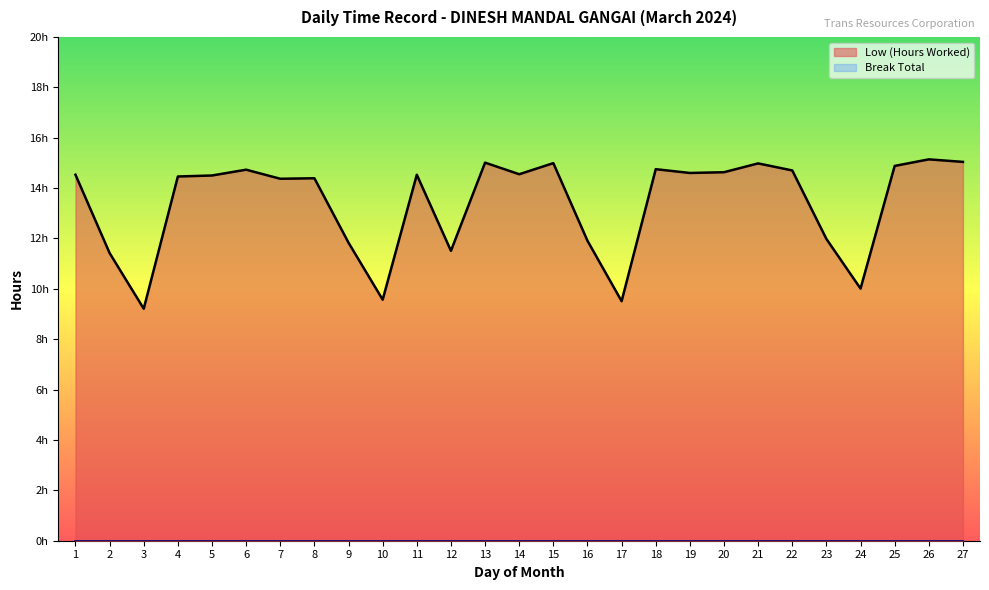

How many lines are shown in the chart?

1